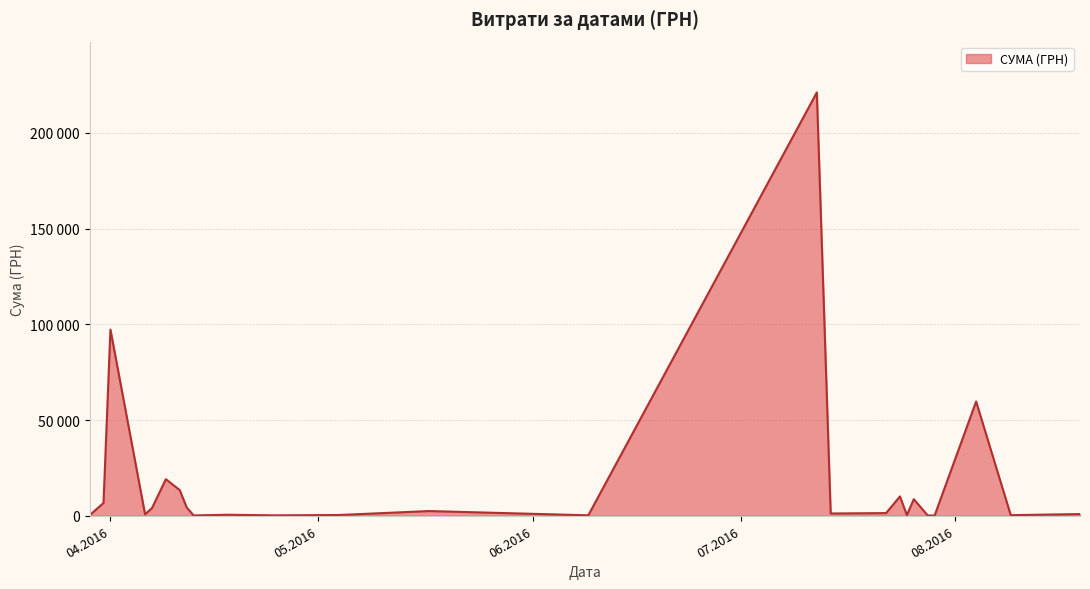

Does the chart have visible grid lines?

Yes